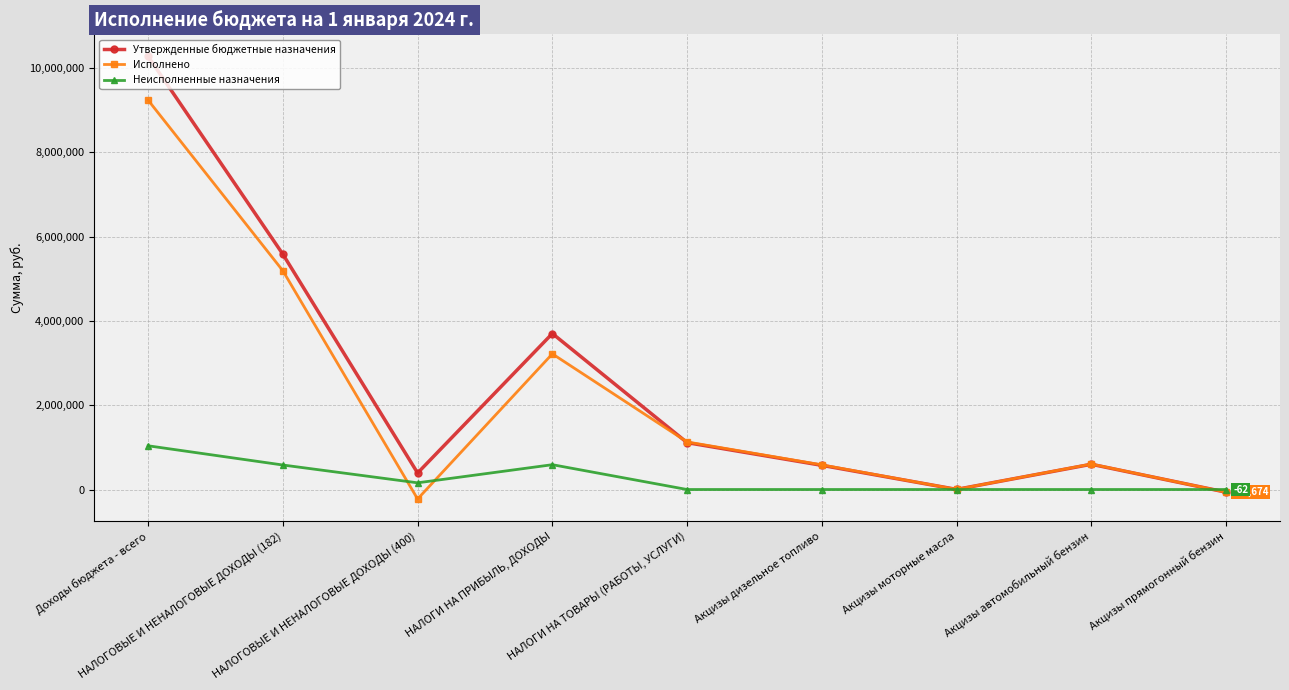

How many data points in Исполнено are above 604471?

5